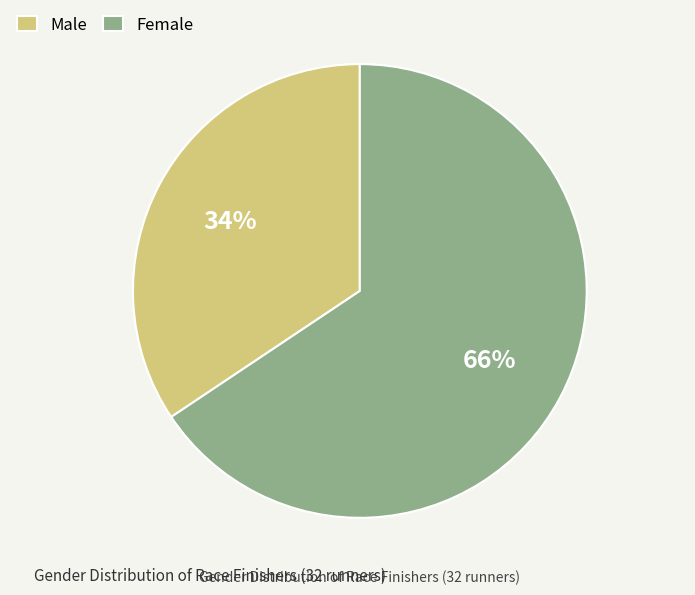

To the nearest percent, what is the average slice percentage?

50%